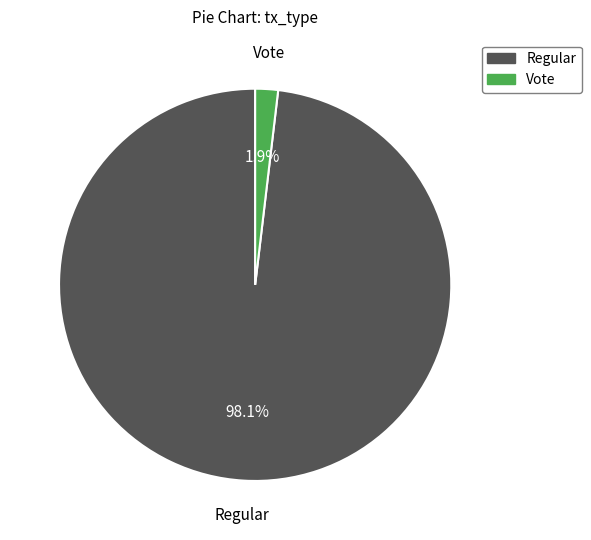

Between Regular and Vote, which is larger?

Regular